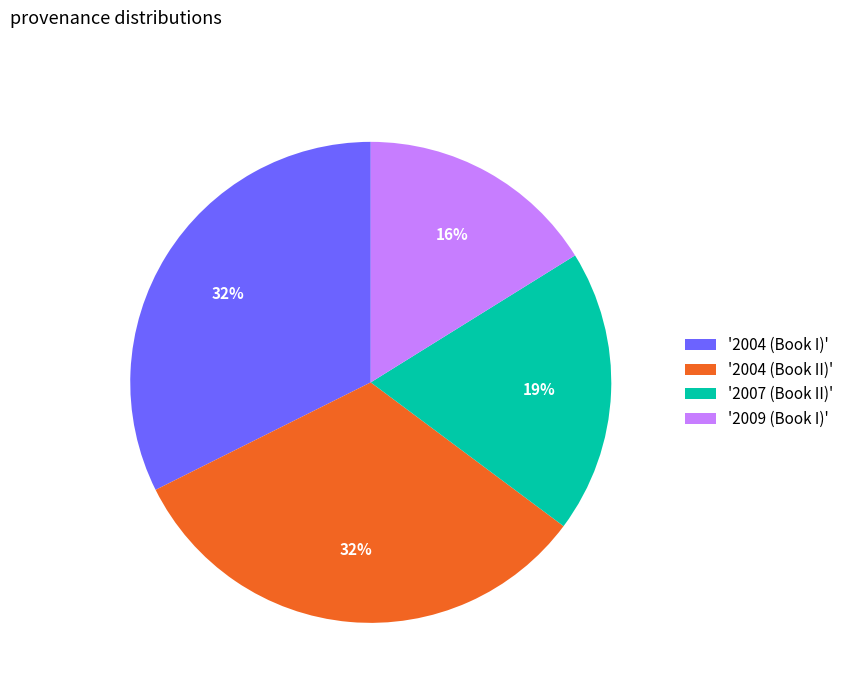

The '2009 (Book I)' slice represents 8% of the pie. True or false?

False